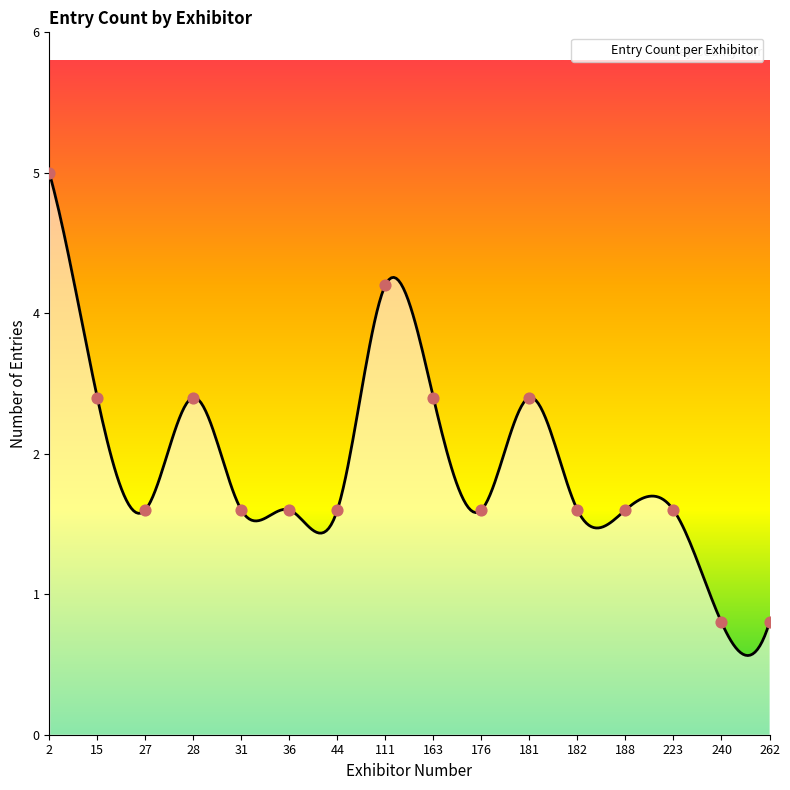

Approximately how many times larger is the value at 240 compared to 176?

0.5